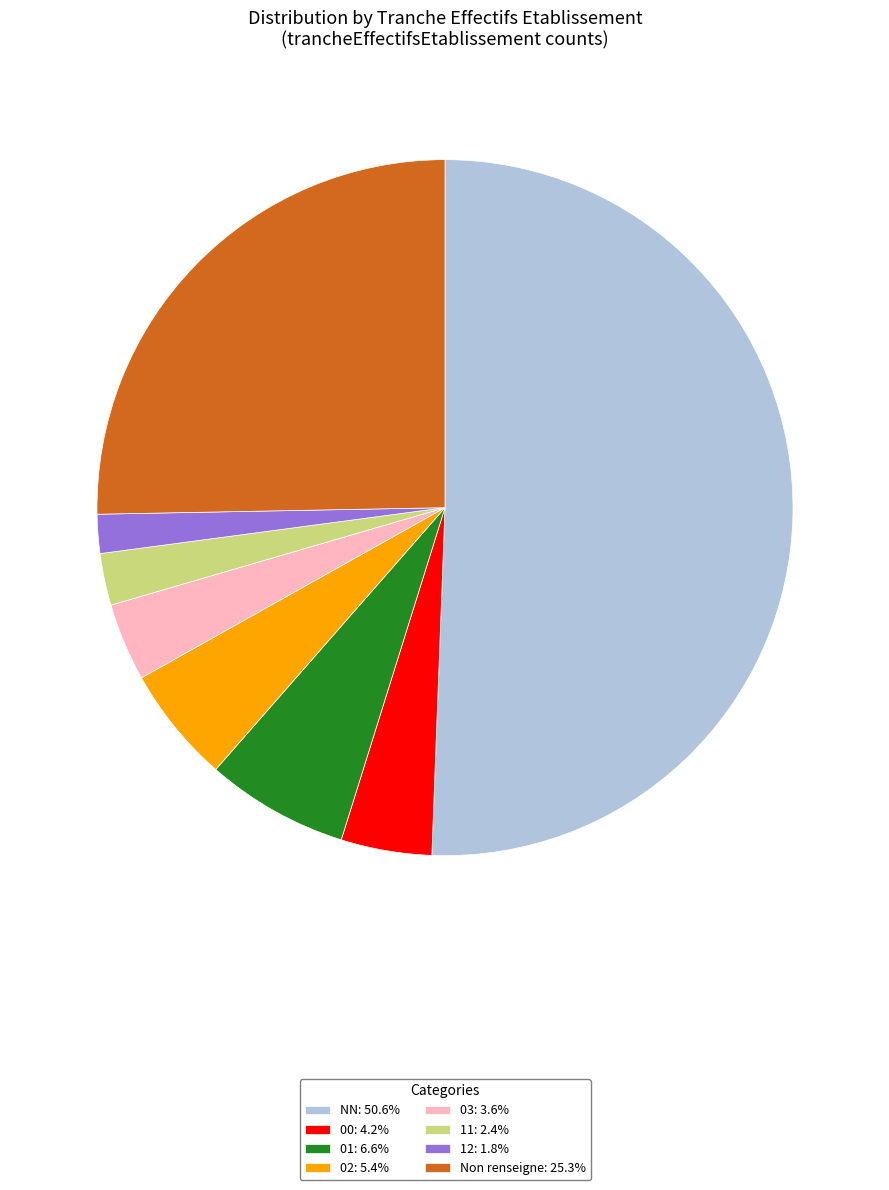

Combined, do 01: 6.6% and NN: 50.6% account for over 50%?

Yes